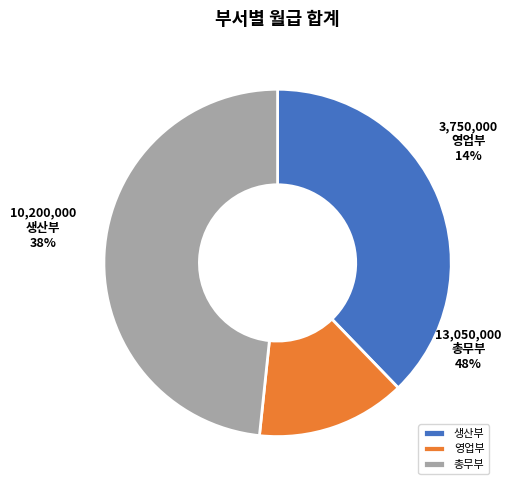

To the nearest percent, what percentage of the pie is 총무부?

48%